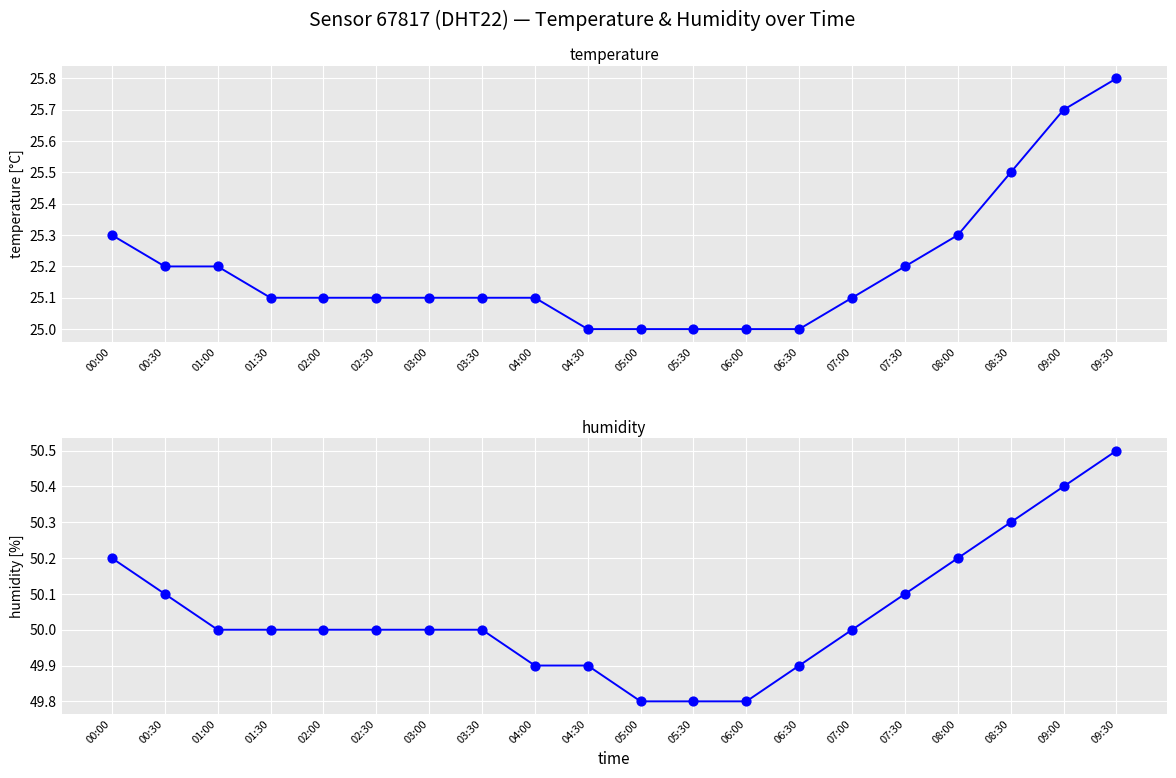

Is the value of humidity at 01:00 greater than the value of temperature at 01:30?

Yes